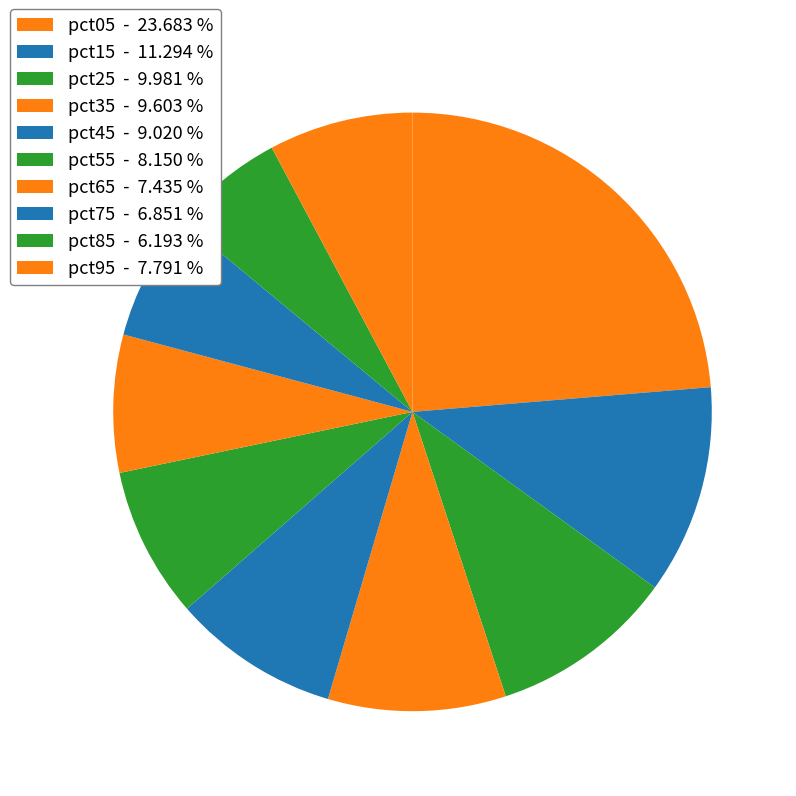

How many segments does this pie chart have?

10